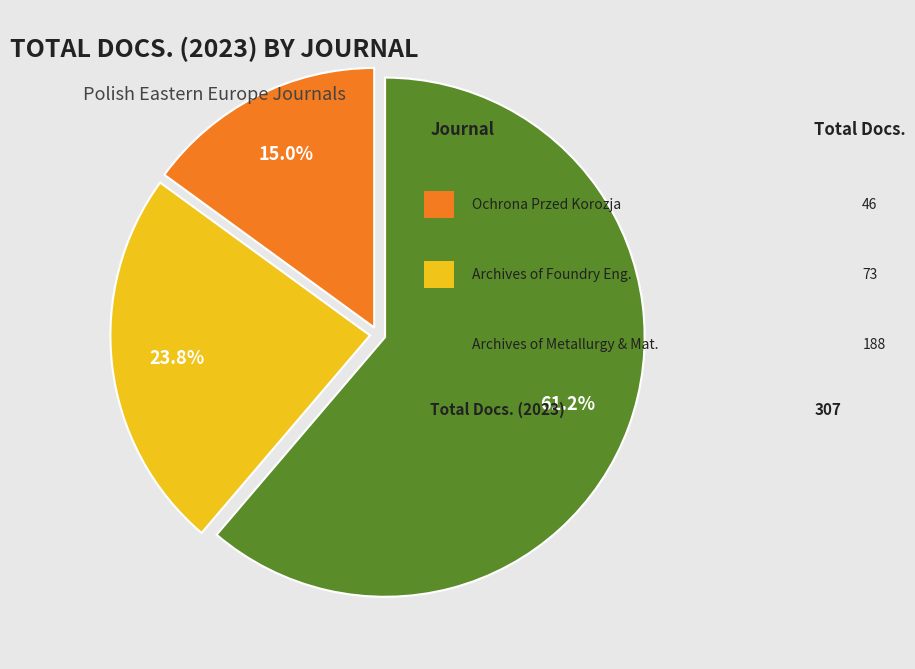

Is there a majority slice in this chart?

Yes